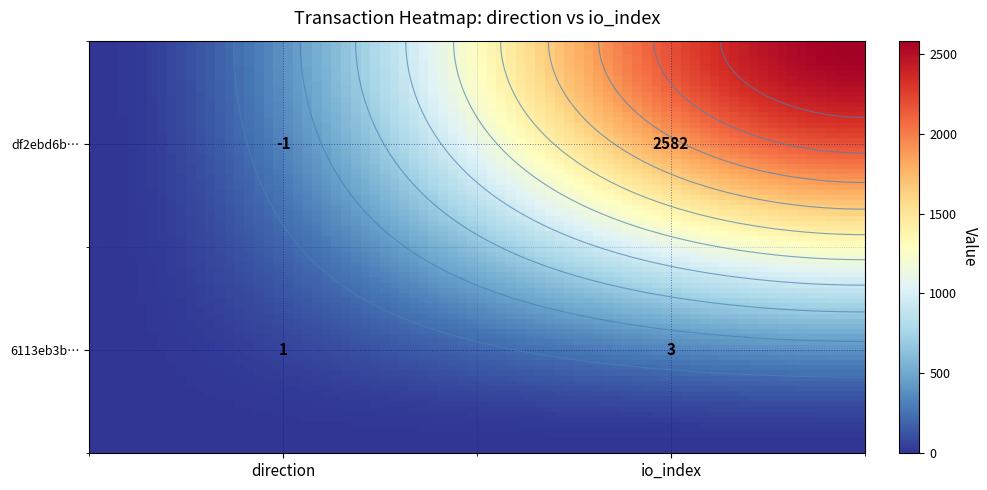

What is the total value across all series at 1?

2585